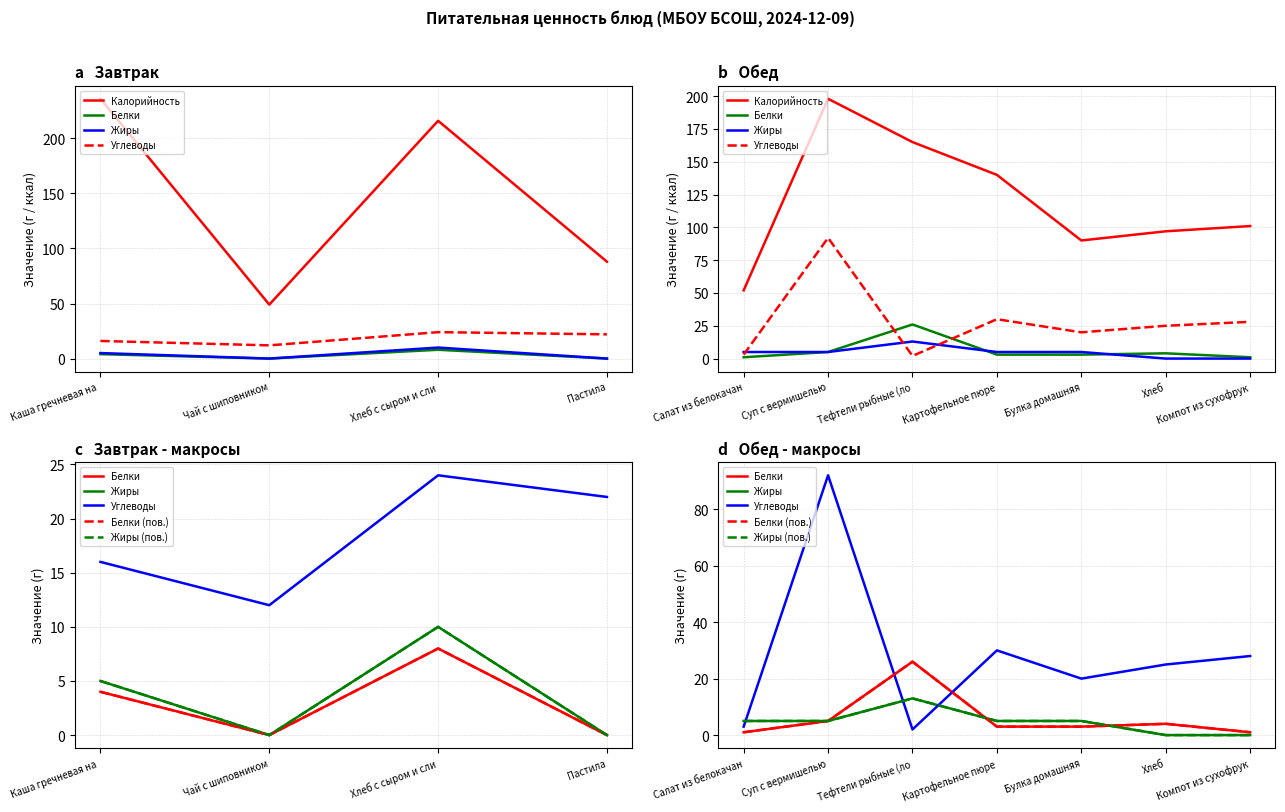

Rank the series at Компот из сухофрук from highest to lowest value.

Калорийность, Углеводы, Белки, Белки (пов.), Жиры, Жиры (пов.)